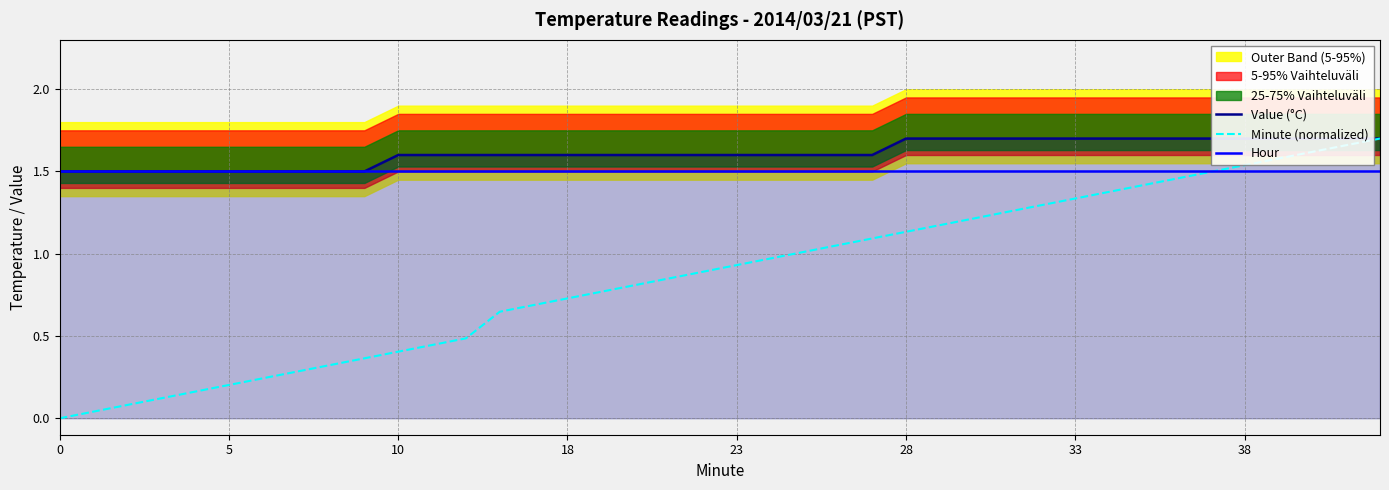

What is the spread (max minus min) of values at 21?

0.6